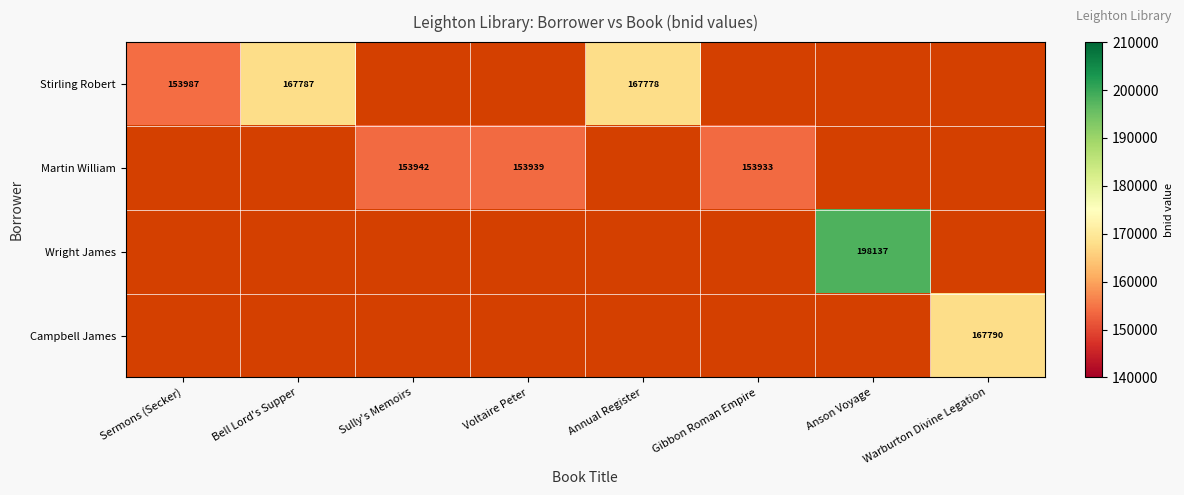

Is it true that Stirling Robert equals 167778 at Annual Register?

True